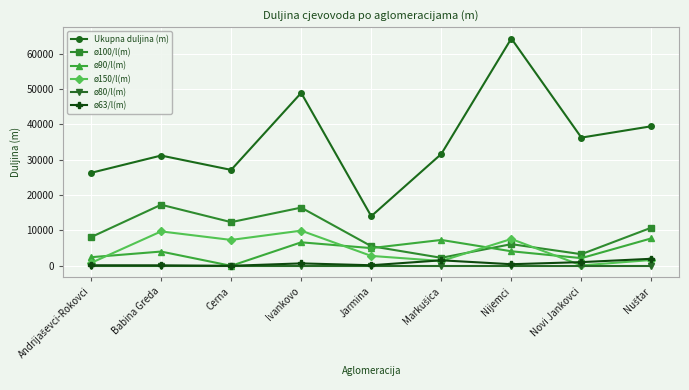

The ø63/l(m) series shows 691 at Ivankovo. True or false?

True